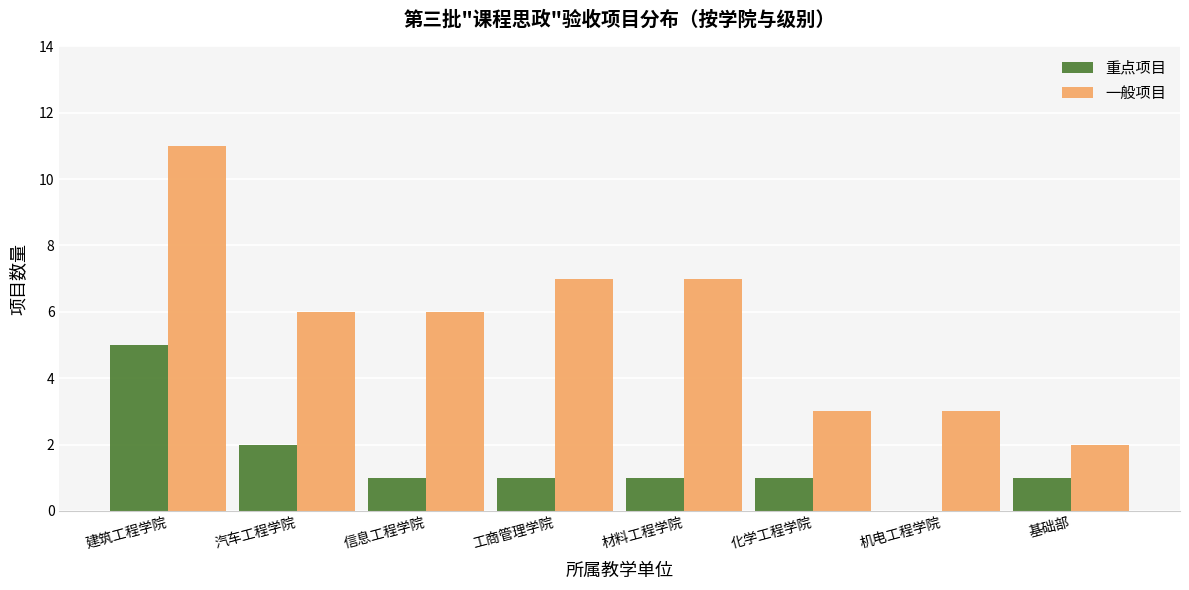

What is the total value across all series at 基础部?

3